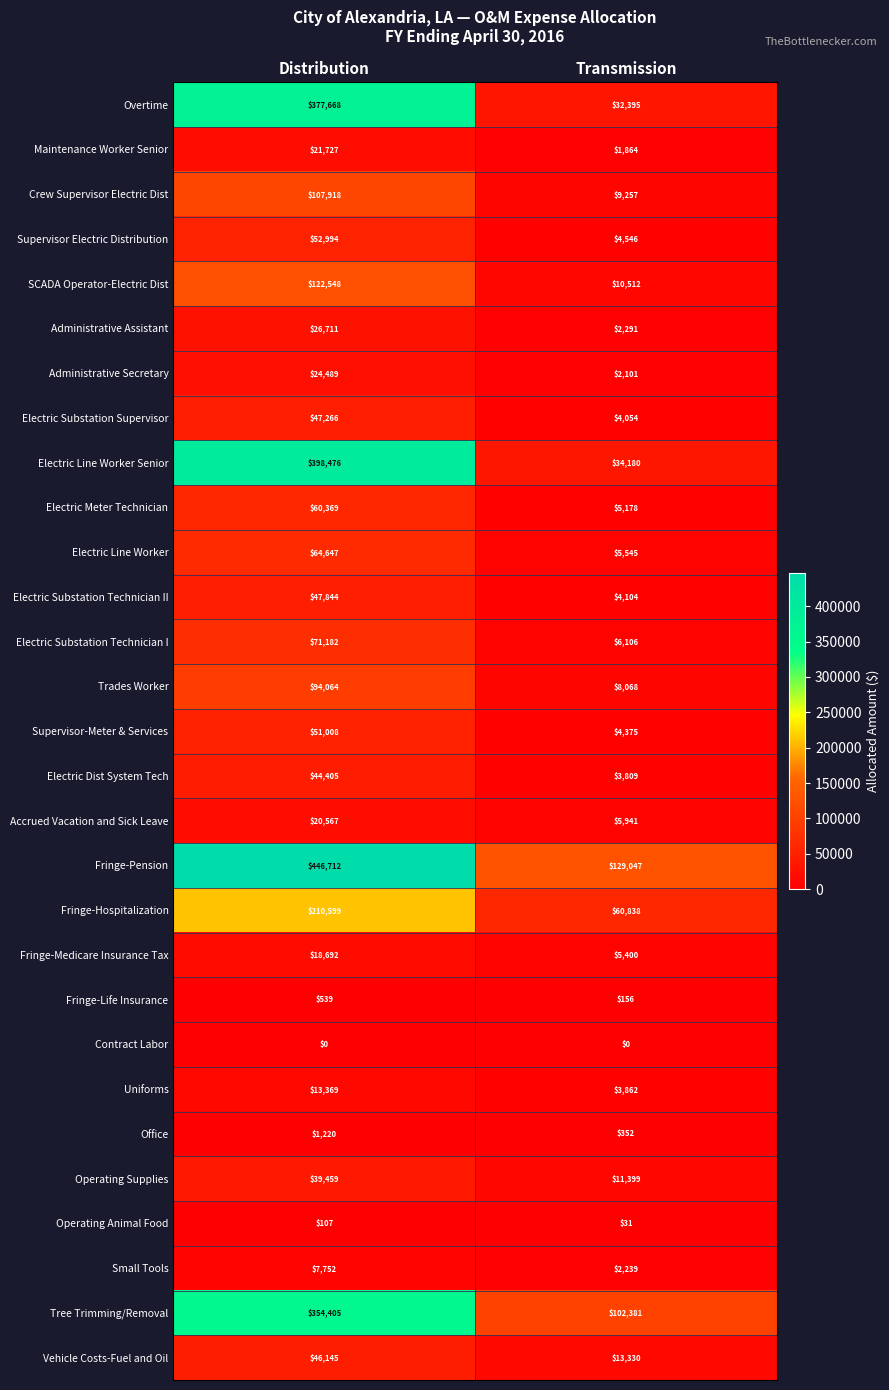

Is the value of Office at Distribution greater than the value of Contract Labor at Transmission?

Yes